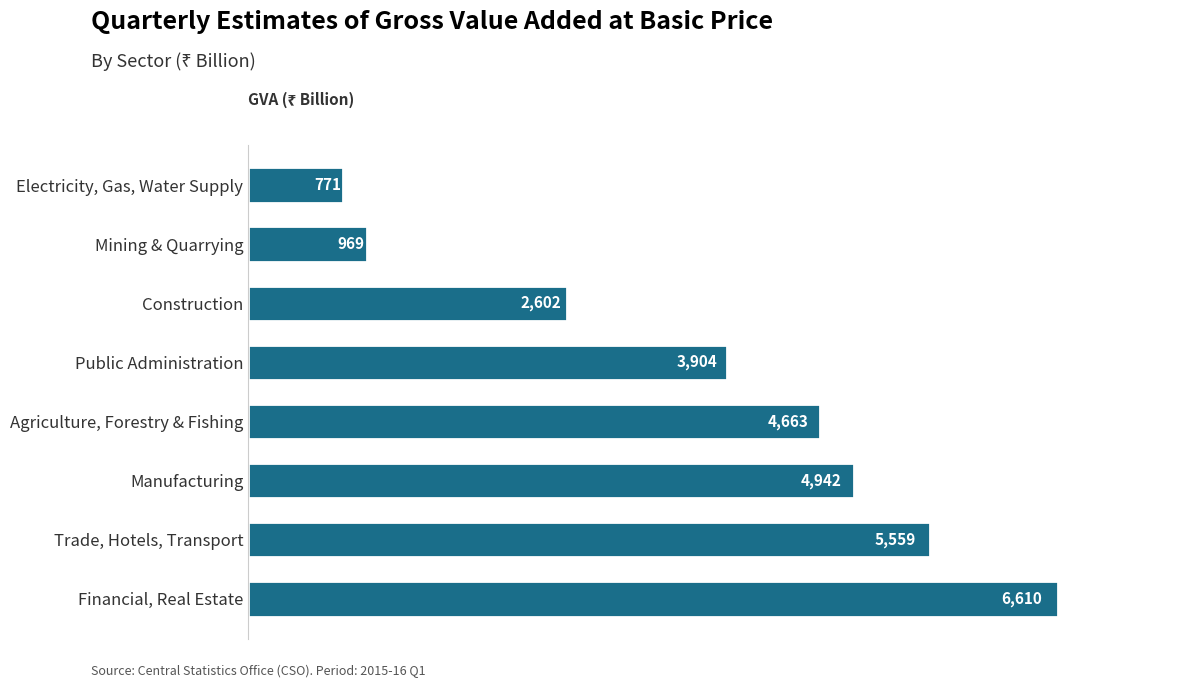

List the labels in order of value, largest first.

Financial, Real Estate, Trade, Hotels, Transport, Manufacturing, Agriculture, Forestry & Fishing, Public Administration, Construction, Mining & Quarrying, Electricity, Gas, Water Supply